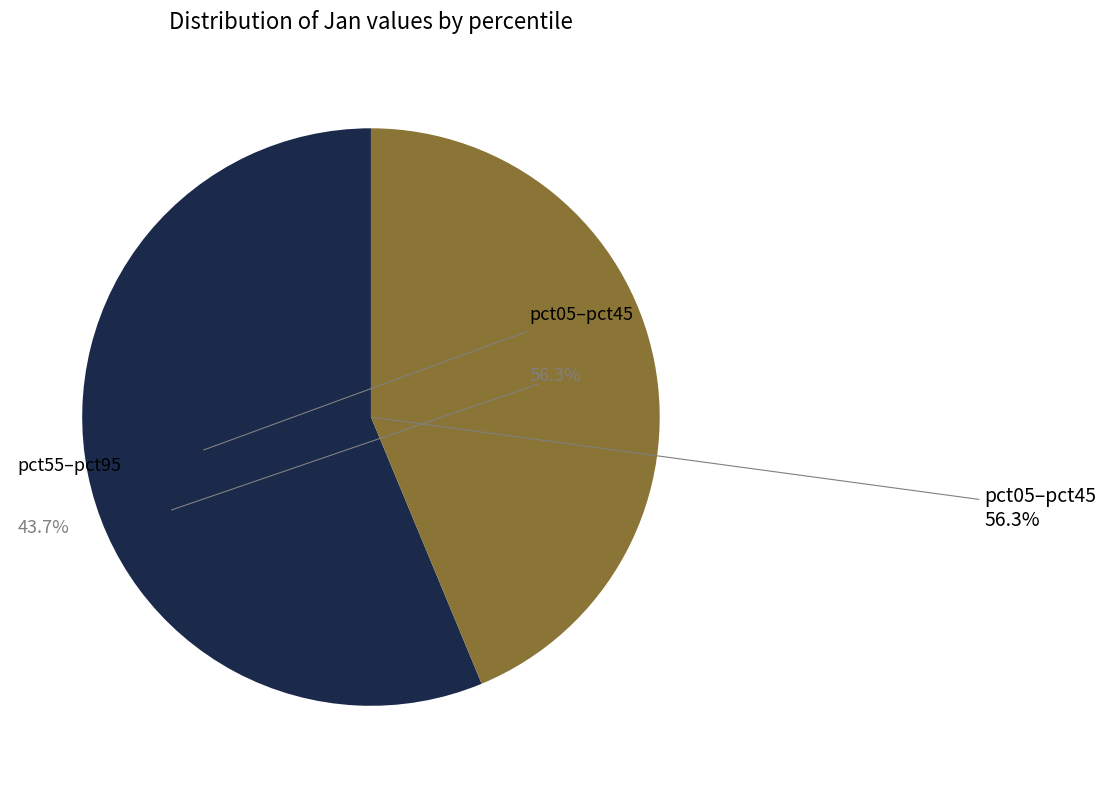

The pct65 slice represents 19% of the pie. True or false?

False